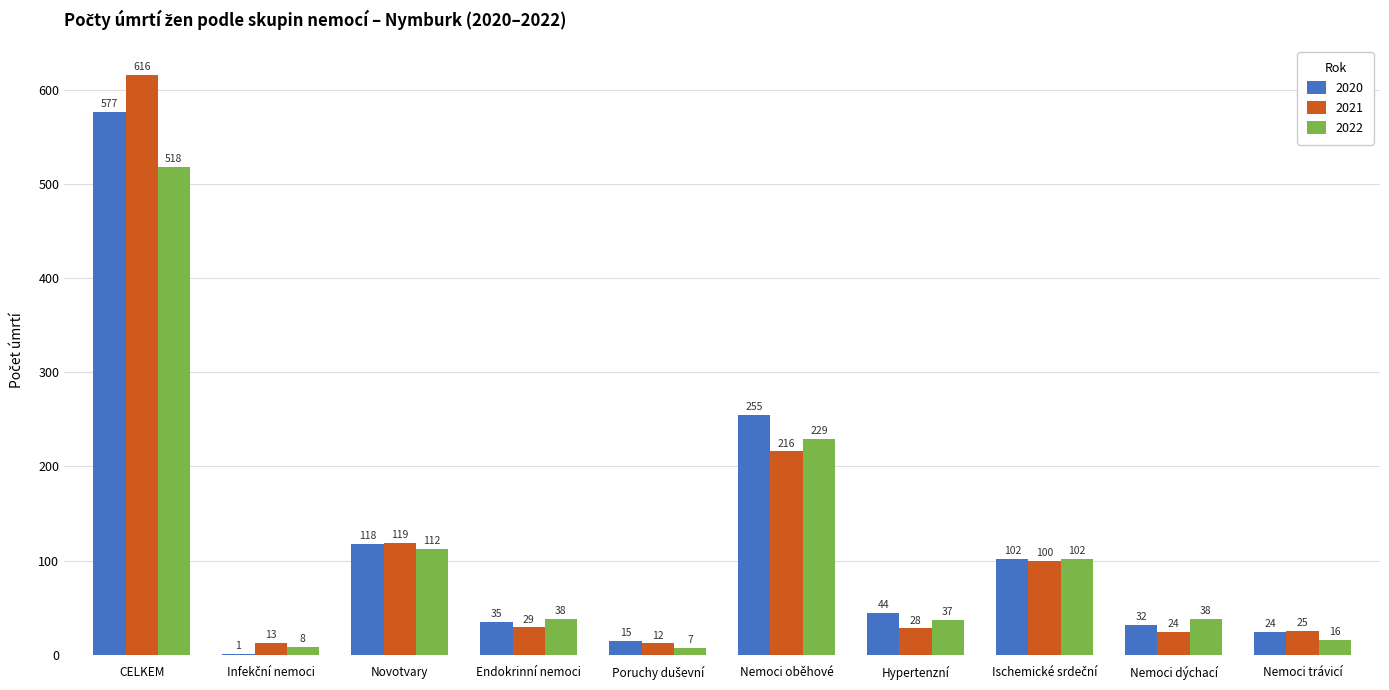

Where does the 2022 series first go above 38?

CELKEM